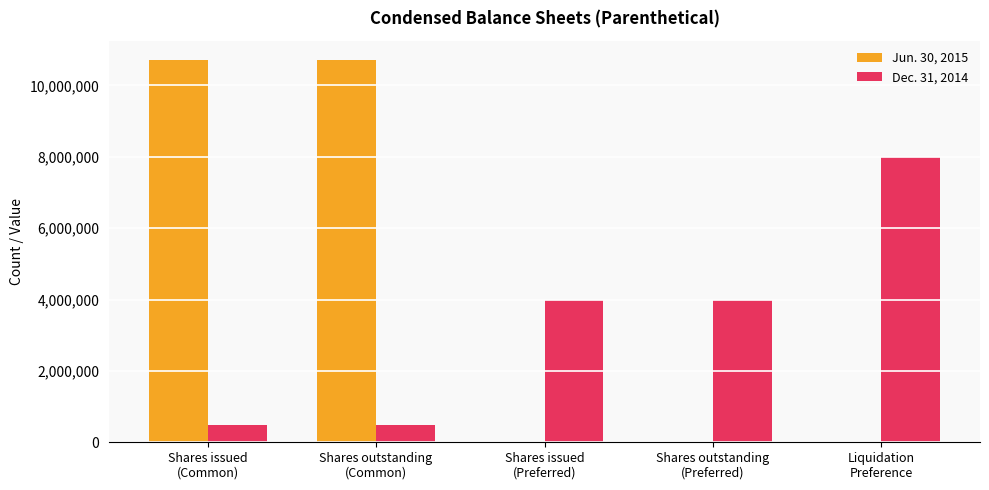

The value of Jun. 30, 2015 at Shares outstanding
(Preferred) is 0. True or false?

True